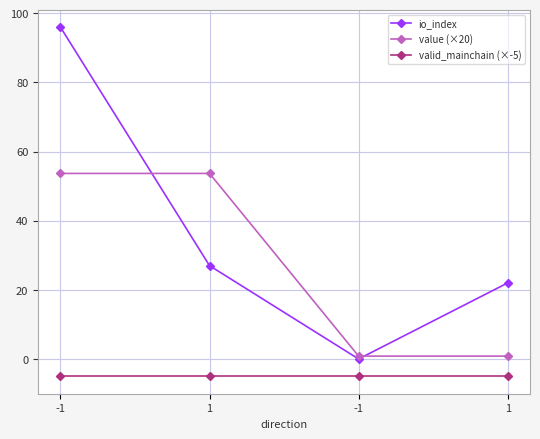

How many lines are shown in the chart?

3